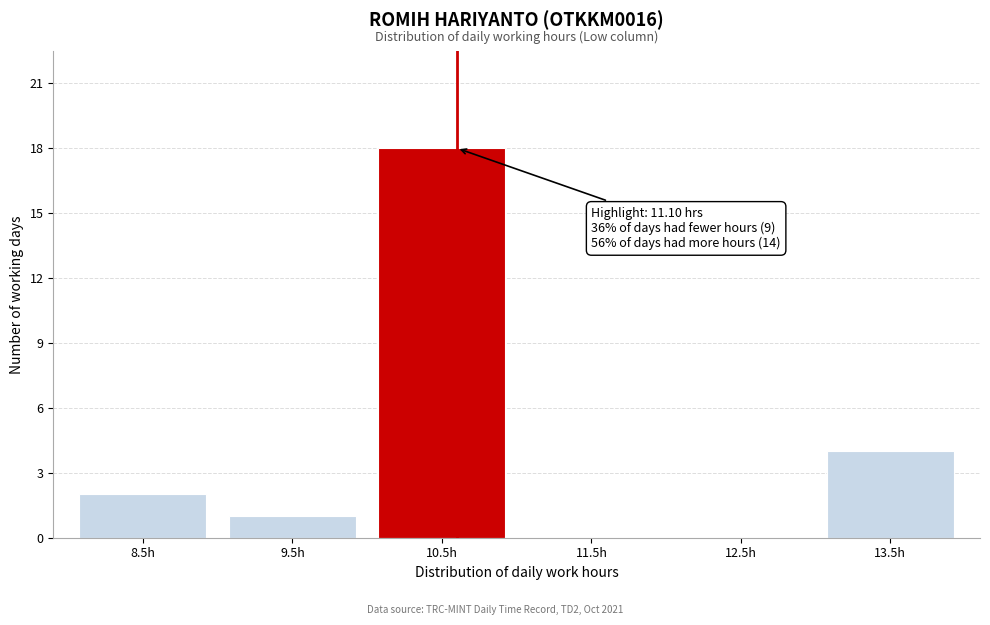

Reading left to right, what are all the values shown in this chart?

8.5h=2	9.5h=1	10.5h=18	11.5h=0	12.5h=0	13.5h=4